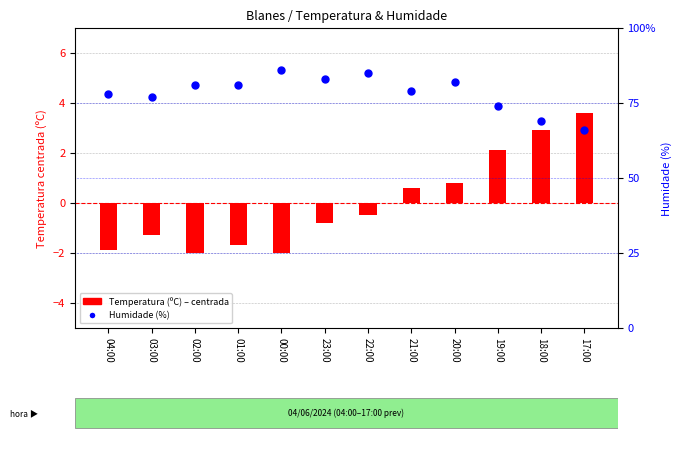

What are all the series names shown in the legend?

Temperatura (ºC), Humidade (%)